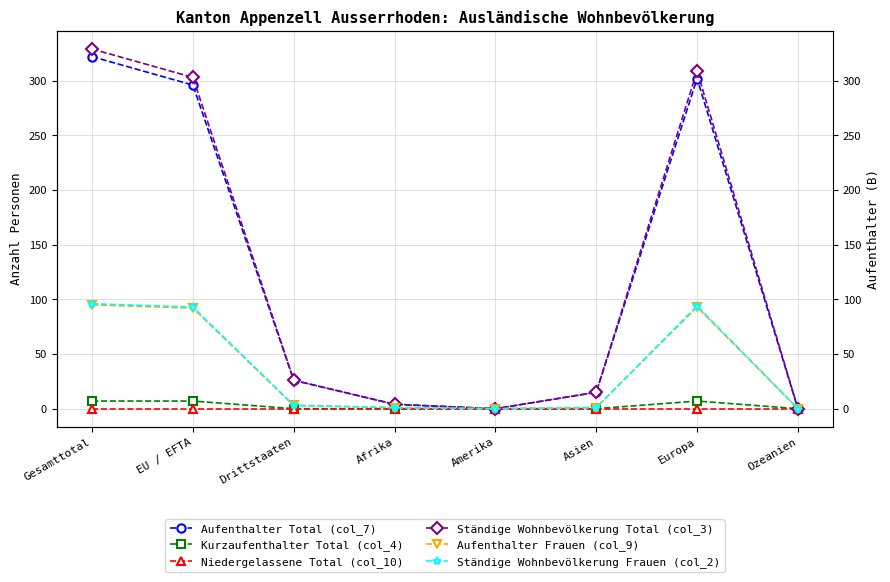

True or false: Ständige Wohnbevölkerung Frauen (col_2) and Niedergelassene Total (col_10) intersect in this chart.

False